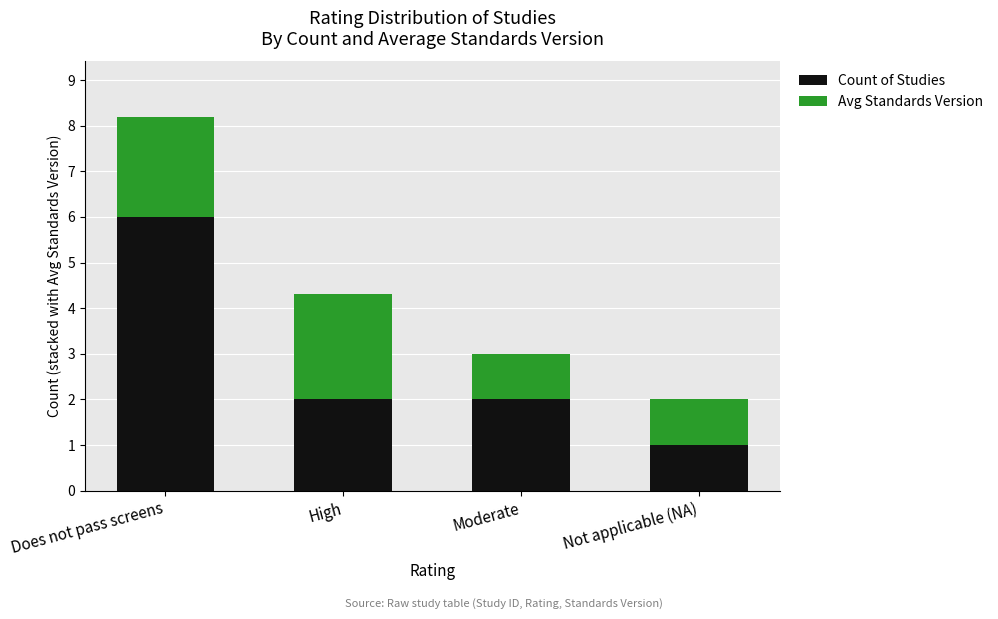

Reading left to right, list the values for the Count of Studies series.

Does not pass screens=6.0	High=2.0	Moderate=2.0	Not applicable (NA)=1.0